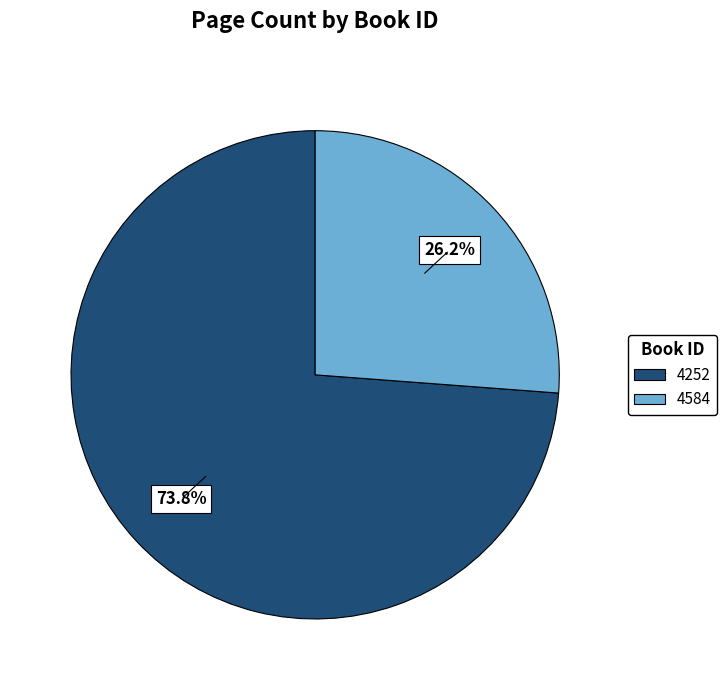

What portion of the pie excludes 4584?

73.8%